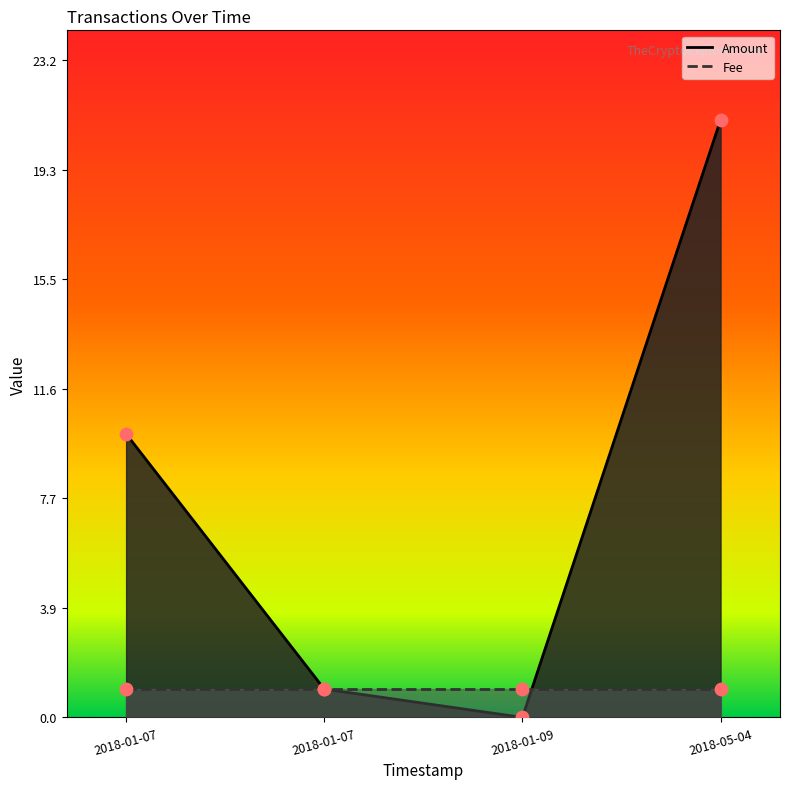

Which series contains the lowest Y value?

Amount